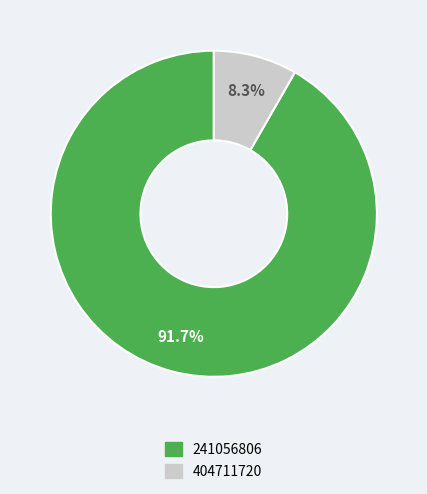

The 241056806 slice represents 92% of the pie. True or false?

True